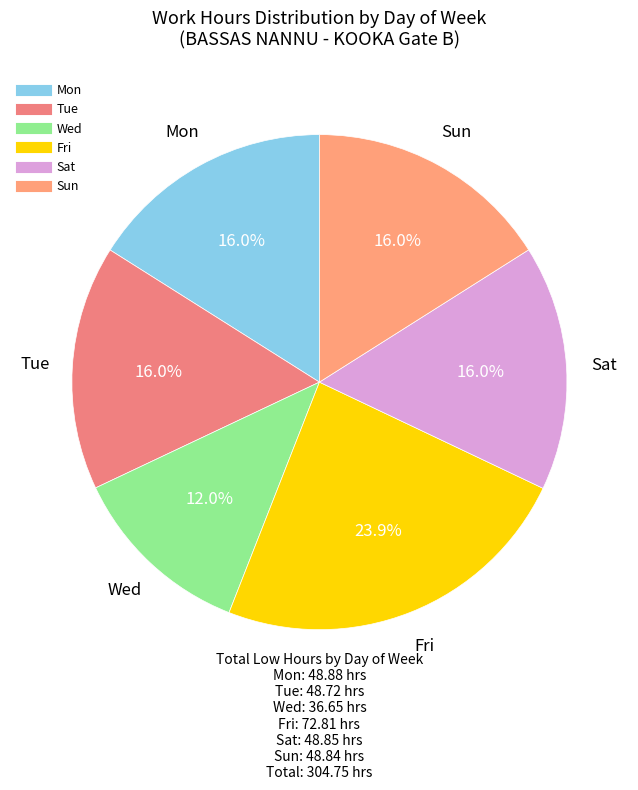

How many segments does this pie chart have?

6